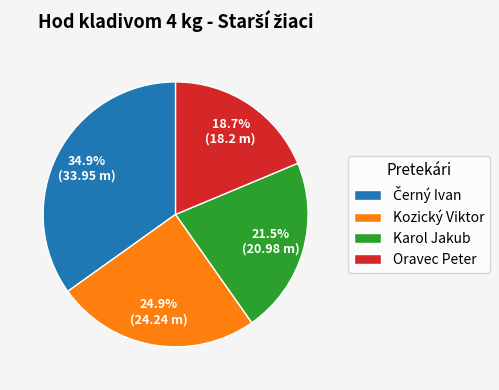

How many slices are in this pie chart?

4